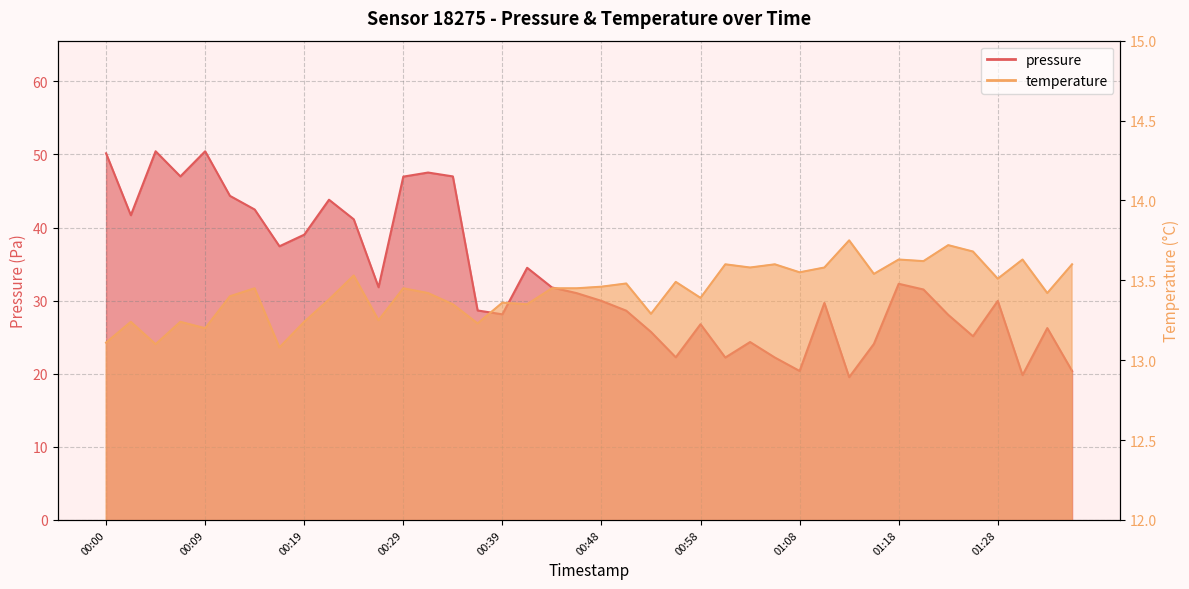

Which category has the lowest value across all series?

00:17